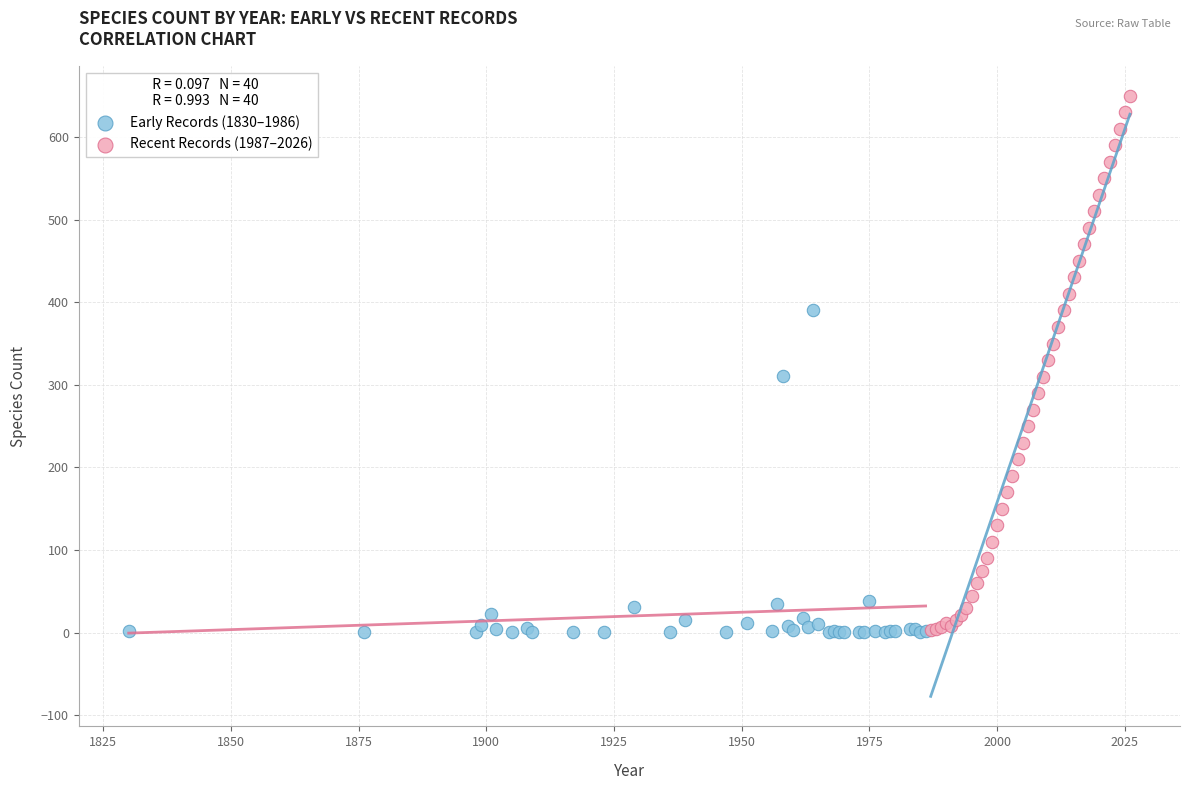

Which series reaches the maximum Y coordinate?

Recent Records (1987–2026)